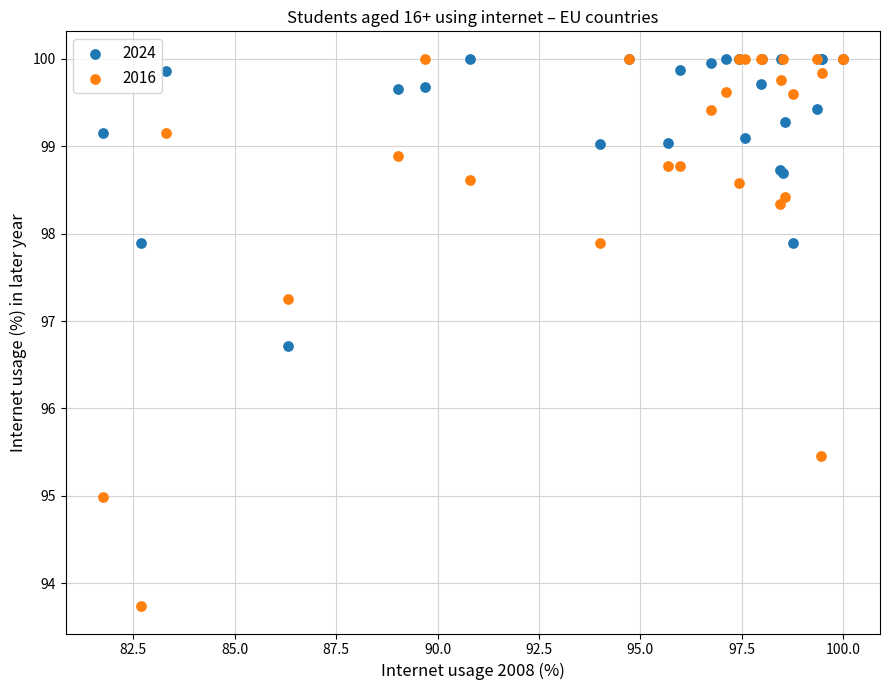

Across all series, what Y value is closest to 96?

95.5